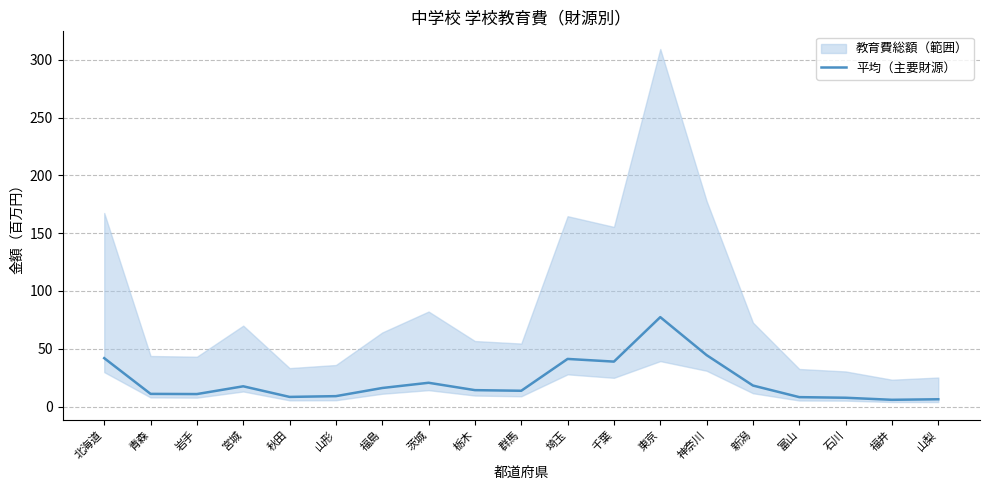

What position from the left is 青森?

2